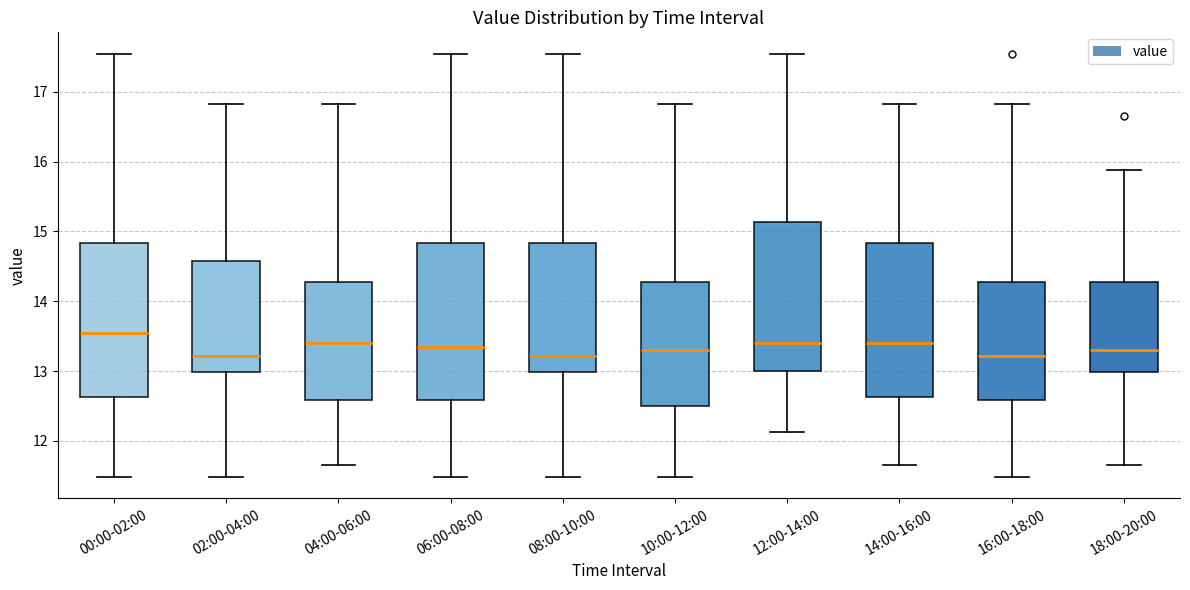

Reading left to right, transcribe this box plot: for each box, give where its median line is, the range the box spans, and where its two whiskers end, as read against the y-axis. The values are not printed on the chart, so give them approximately, as read against the axis.

00:00-02:00: median 13.6, box 12.6 to 14.8, whiskers 11.5 to 17.6
02:00-04:00: median 13.2, box 13.0 to 14.6, whiskers 11.5 to 16.8
04:00-06:00: median 13.4, box 12.6 to 14.3, whiskers 11.7 to 16.8
06:00-08:00: median 13.4, box 12.6 to 14.8, whiskers 11.5 to 17.6
08:00-10:00: median 13.2, box 13.0 to 14.8, whiskers 11.5 to 17.6
10:00-12:00: median 13.3, box 12.5 to 14.3, whiskers 11.5 to 16.8
12:00-14:00: median 13.4, box 13.0 to 15.1, whiskers 12.1 to 17.6
14:00-16:00: median 13.4, box 12.6 to 14.8, whiskers 11.7 to 16.8
16:00-18:00: median 13.2, box 12.6 to 14.3, whiskers 11.5 to 16.8
18:00-20:00: median 13.3, box 13.0 to 14.3, whiskers 11.7 to 15.9